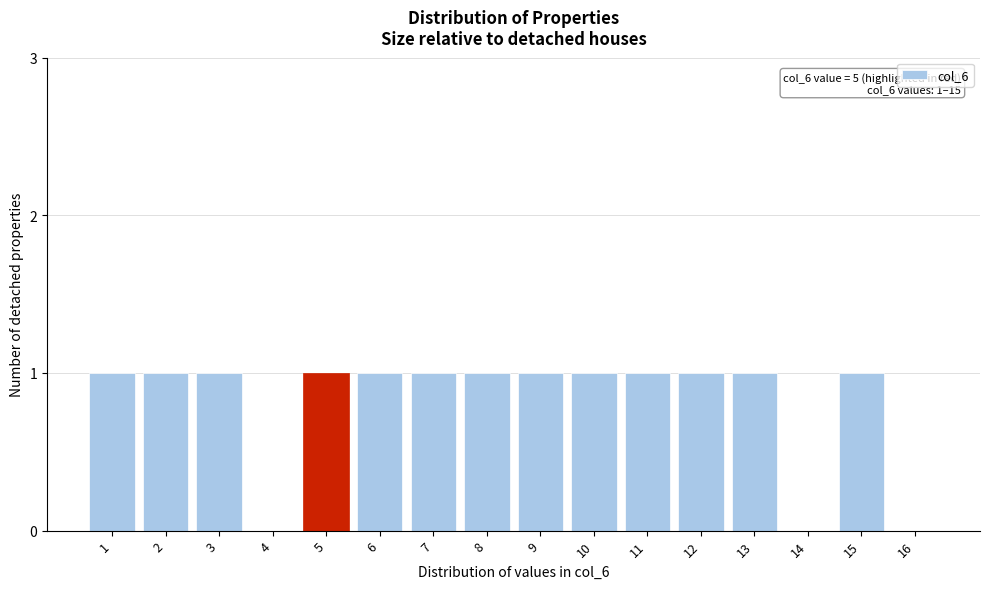

Reading left to right, list all the values displayed in this chart.

1=1	2=1	3=1	4=0	5=1	6=1	7=1	8=1	9=1	10=1	11=1	12=1	13=1	14=0	15=1	16=0